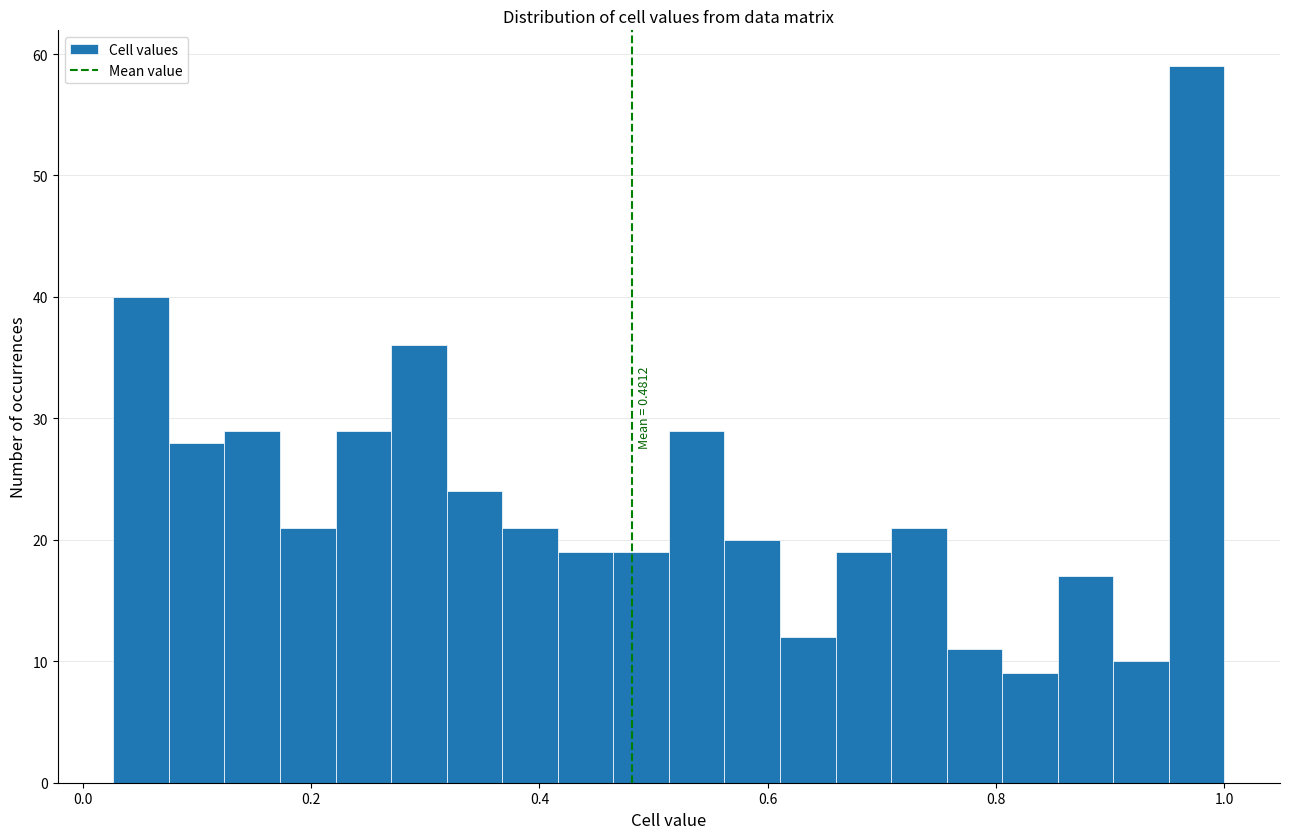

Around what value on the x-axis is the tallest bar? Give the approximate position of its centre, as read against the axis.

0.98